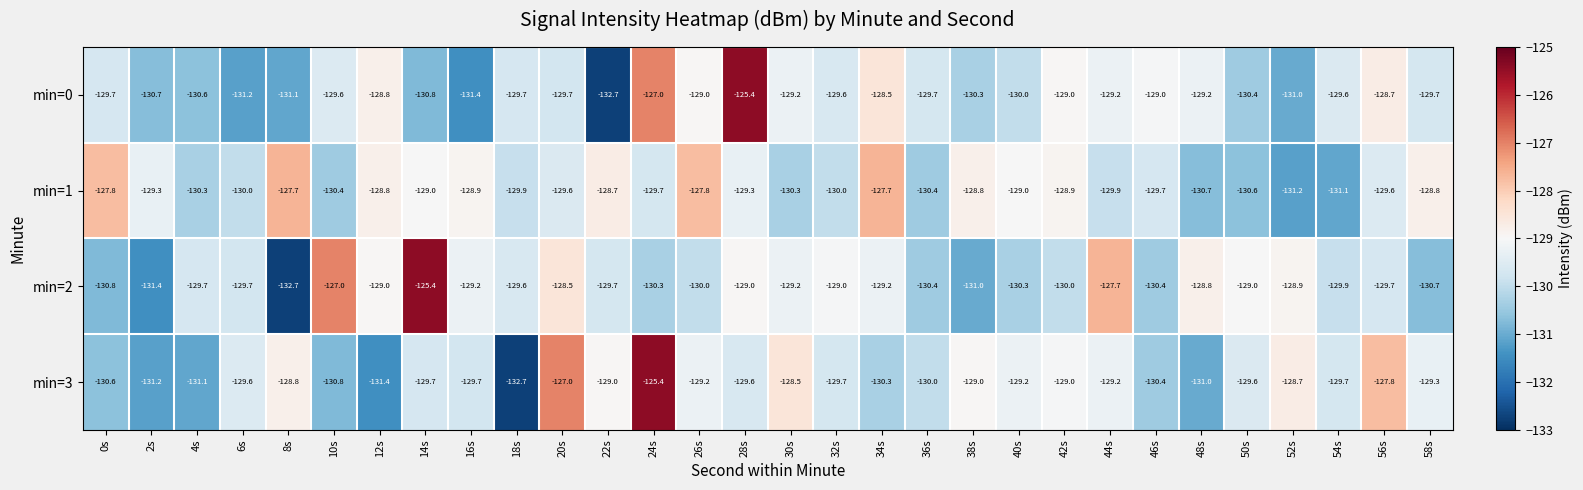

What is the approximate value of min=0 at 30s?

-129.2